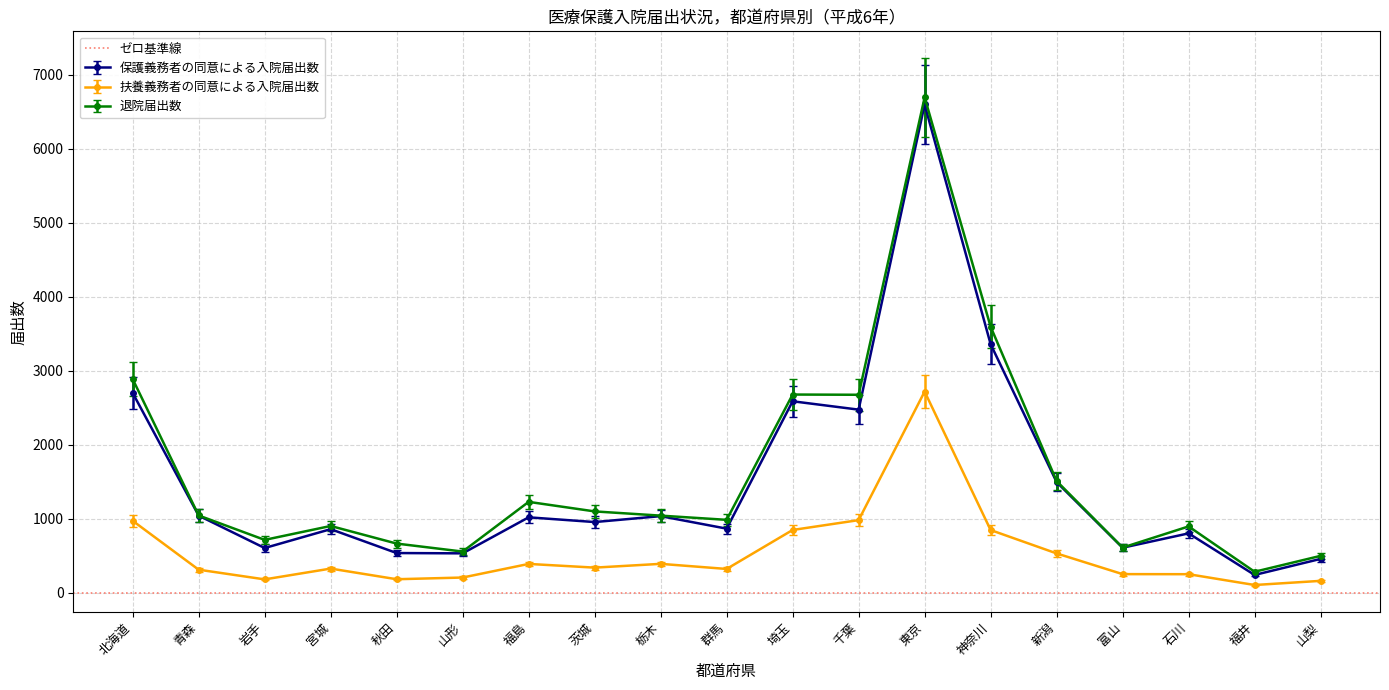

What is the value of the 退院届出数 point at the 16th from the left?

610